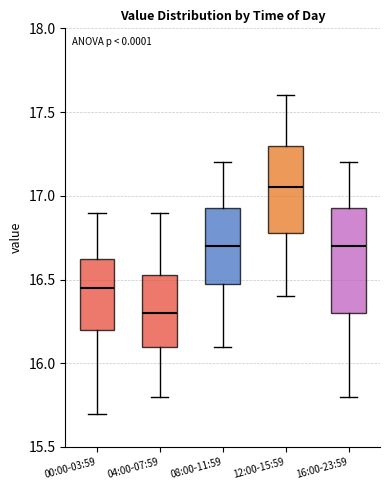

Which box has the lowest median line?

04:00-07:59